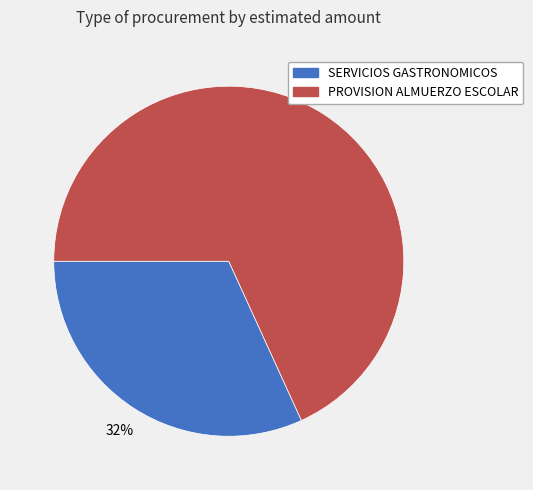

Is there any slice that represents more than half of the pie?

Yes